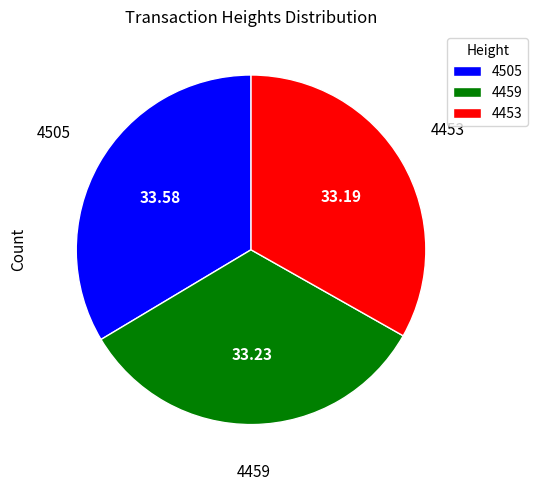

Do 4459 and 4505 together represent more than half of the pie?

Yes